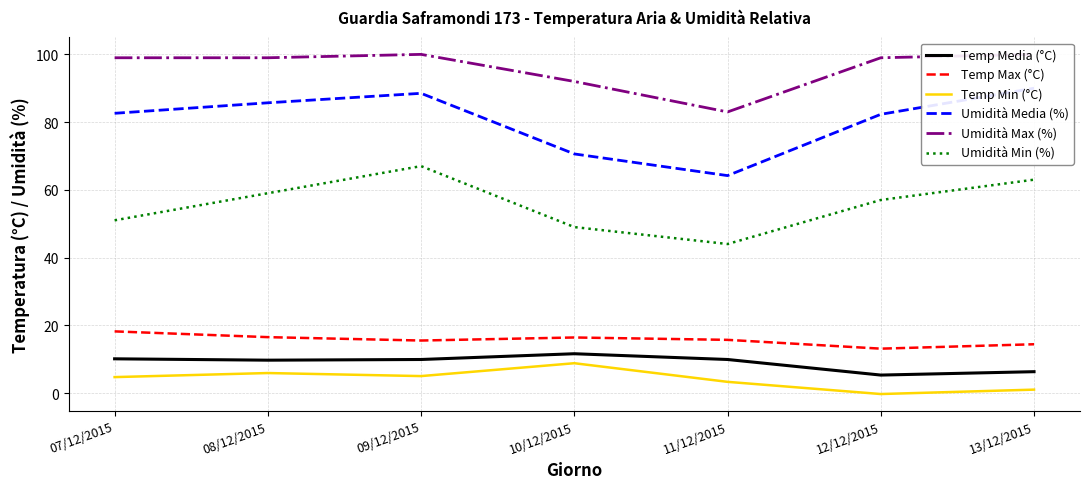

True or false: Umidità Max (%) and Temp Media (°C) intersect in this chart.

False